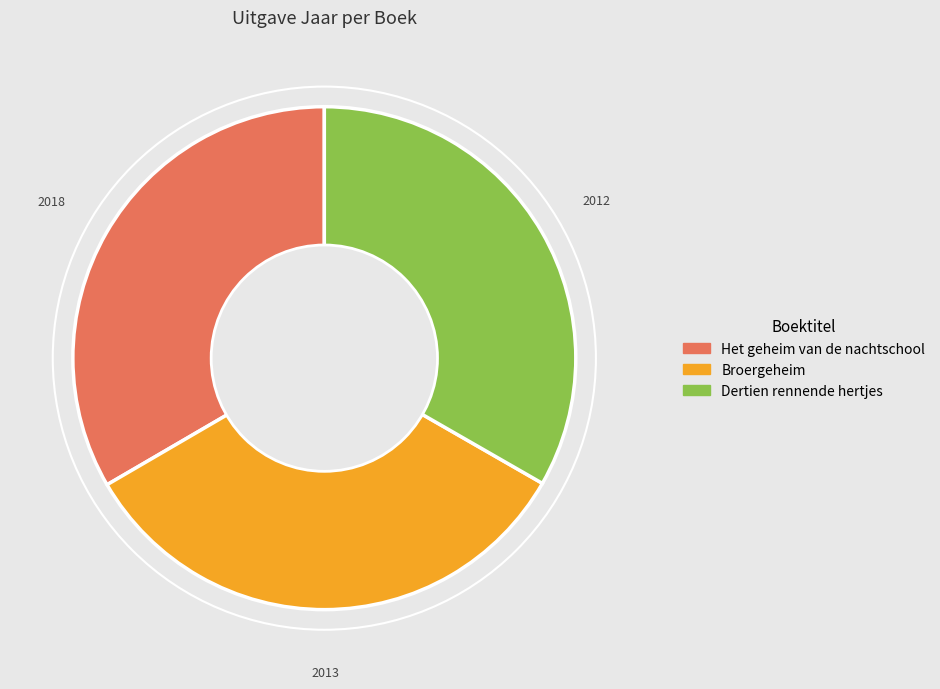

Is Het geheim van de nachtschool the majority of the pie?

No